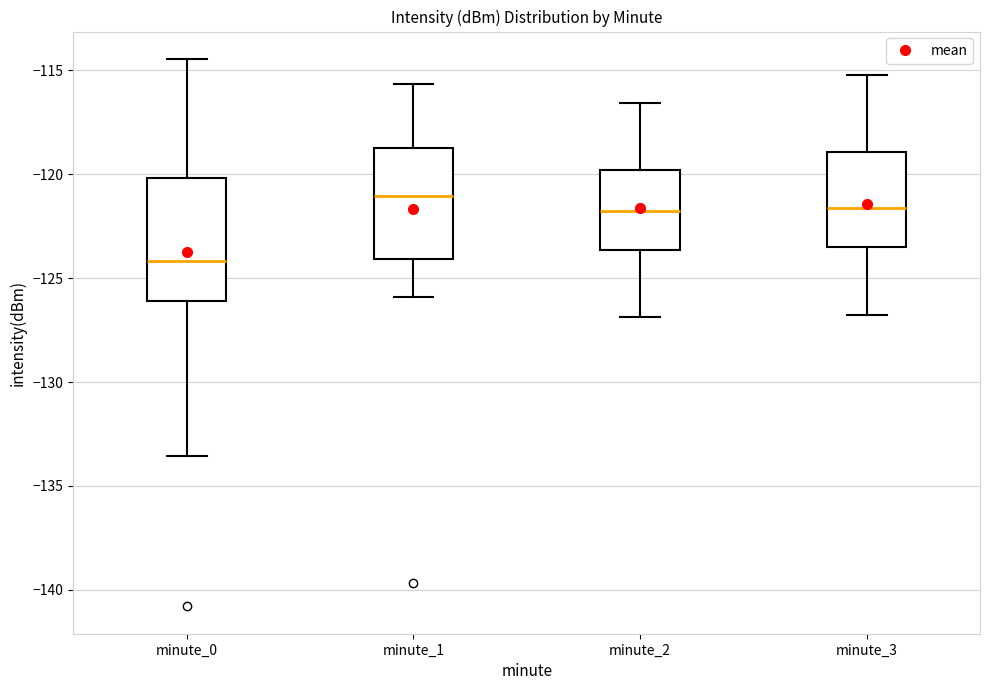

Comparing the boxes themselves (not the whiskers), which one is the tallest?

minute_0